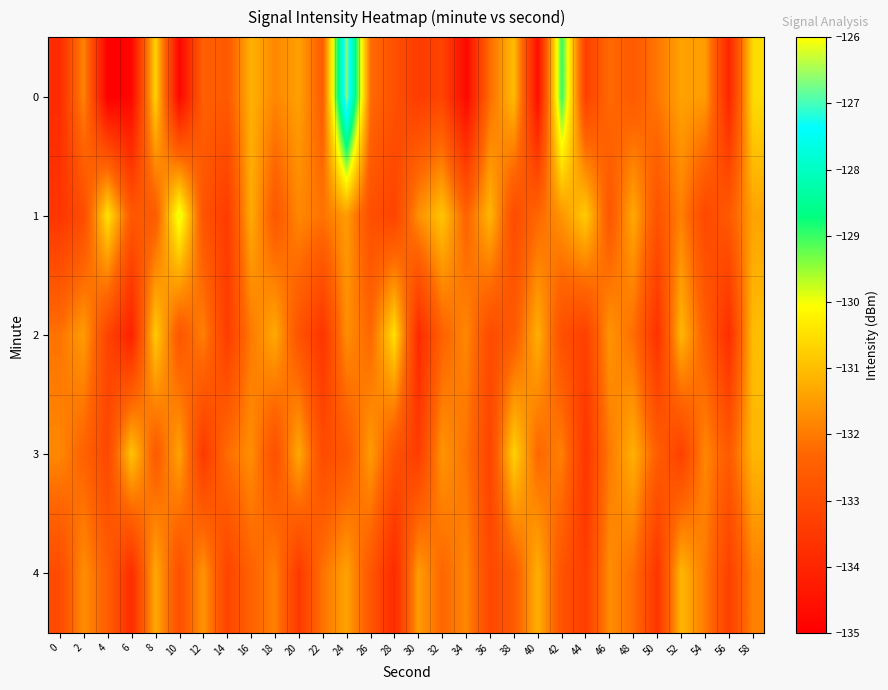

Which category has the highest value across all series?

24